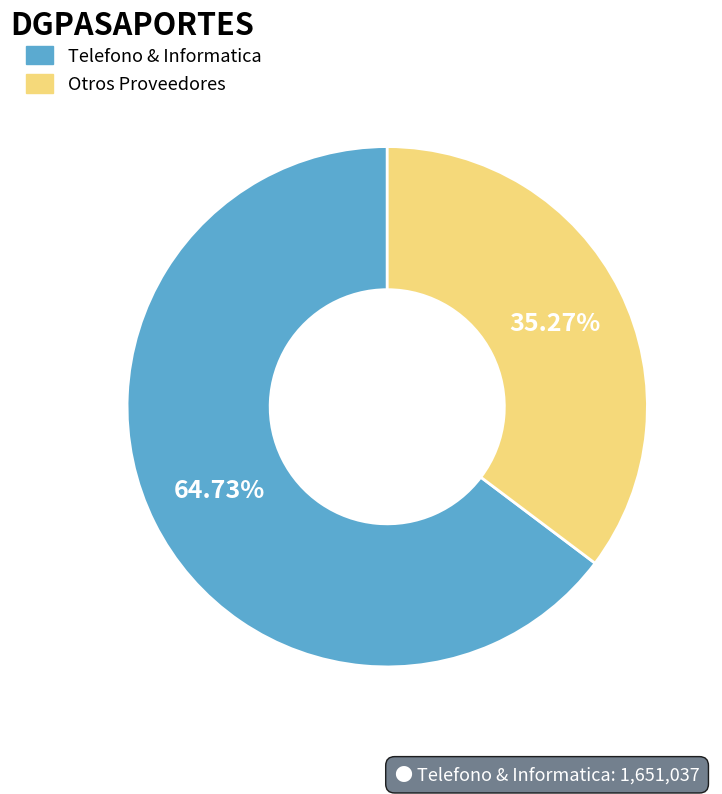

Does any single category account for the majority?

Yes